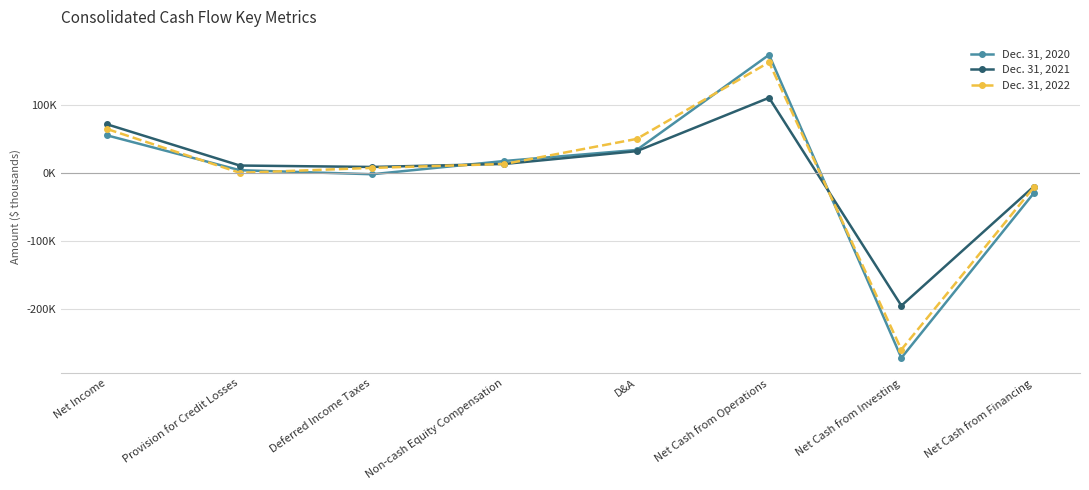

What is the difference between the maximum and minimum values in the Dec. 31, 2021 series?

304686